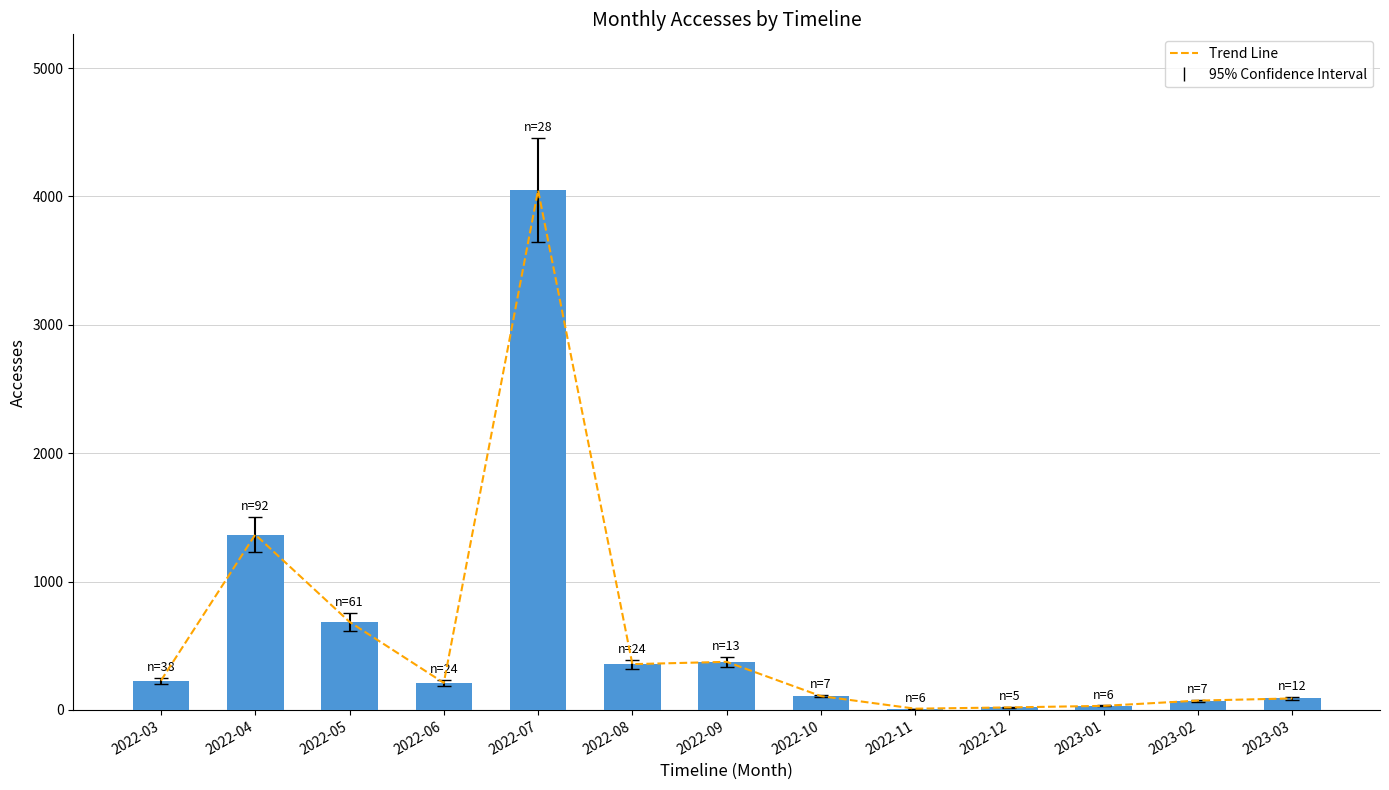

Read the Trend Line value at 2022-08, to the nearest 100.

400